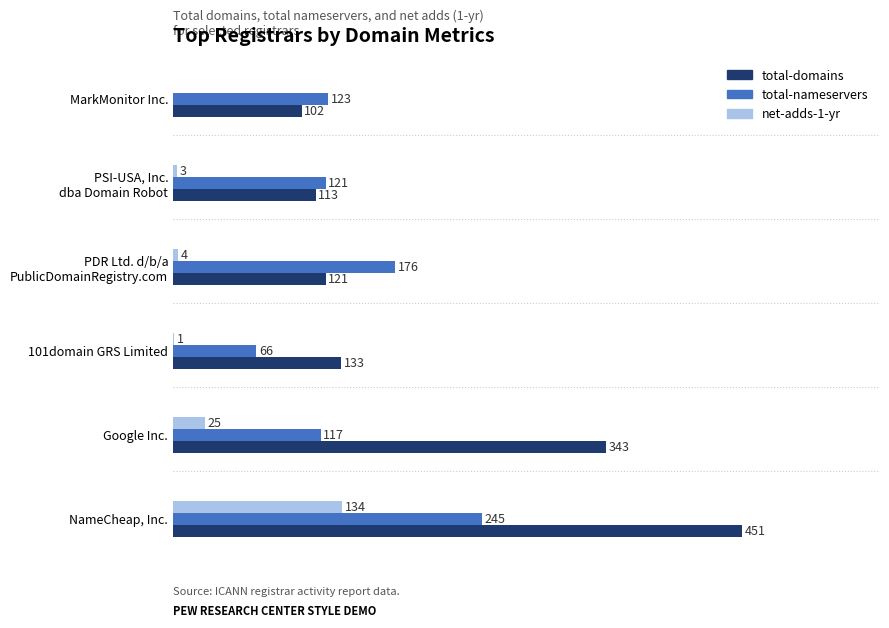

At which category does the chart reach its peak across all series?

NameCheap, Inc.